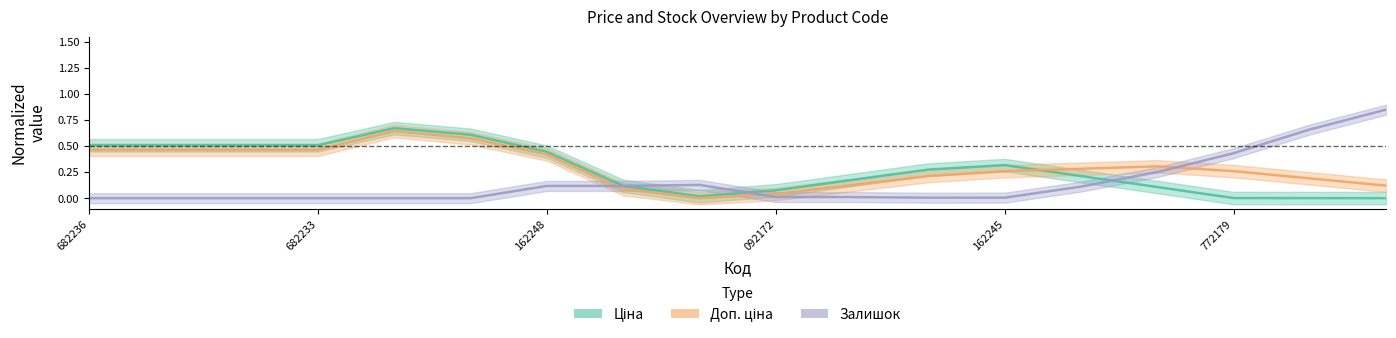

Reading left to right, extract all data points from this chart.

Ціна: 0.5	0.5	0.5	0.5	0.7	0.6	0.4	0.1	0.0	0.1	0.2	0.3	0.3	0.2	0.1	0.0	0.0	0.0
Доп. ціна: 0.5	0.5	0.5	0.5	0.6	0.6	0.4	0.1	0.0	0.0	0.1	0.2	0.3	0.3	0.3	0.3	0.2	0.1
Залишок: 0.0	0.0	0.0	0.0	0.0	0.0	0.1	0.1	0.1	0.0	0.0	0.0	0.0	0.1	0.2	0.4	0.7	0.8